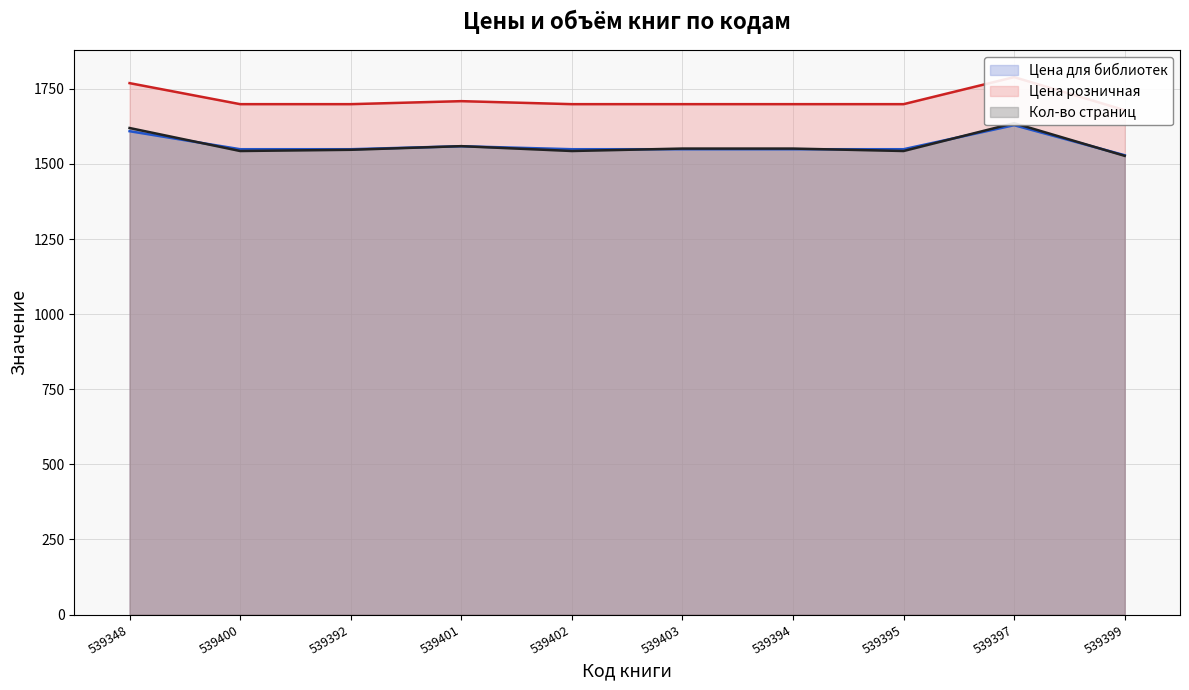

Where do Цена для библиотек and Кол-во страниц first cross each other?

539348 and 539400